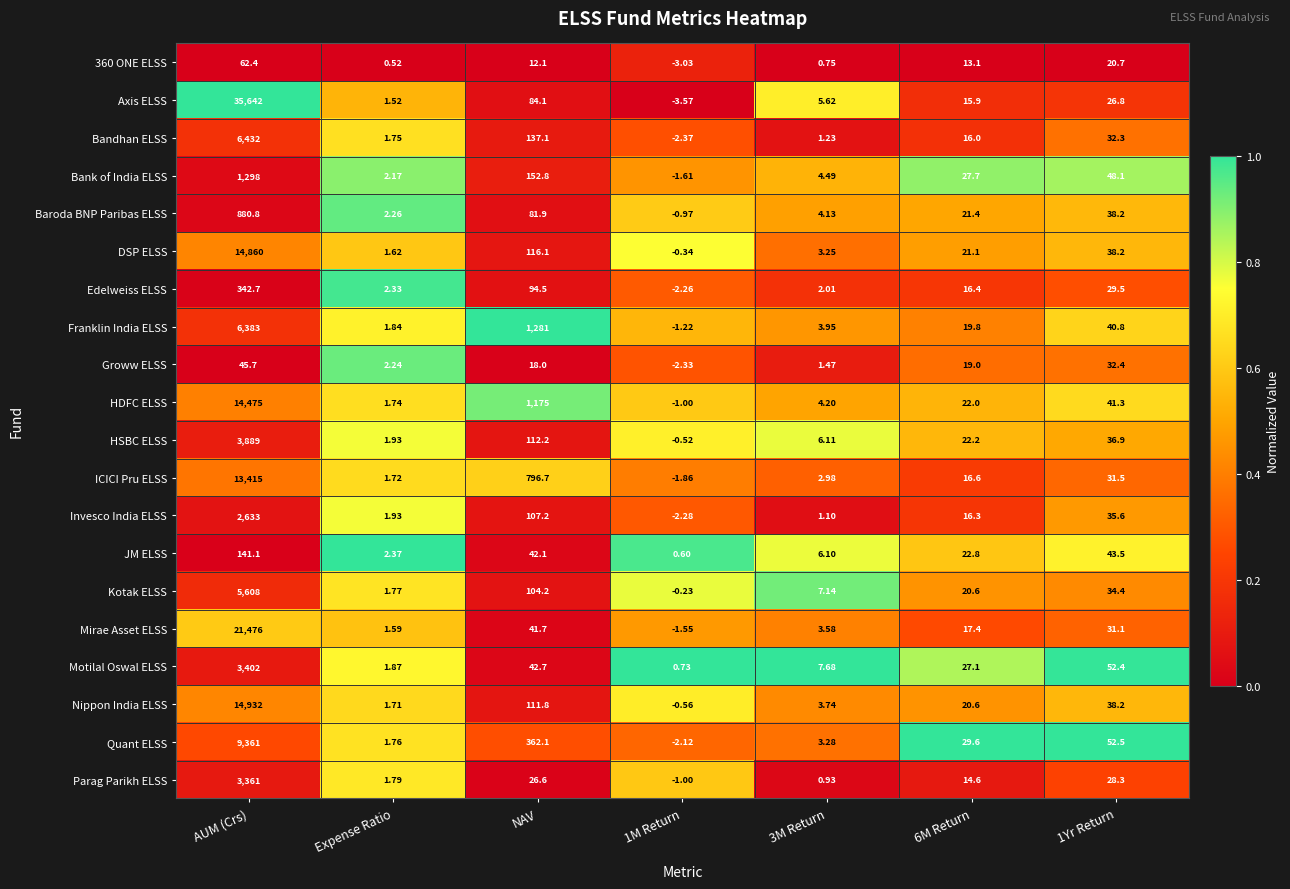

Which series changed the most between AUM (Crs) and 1Yr Return?

Axis ELSS